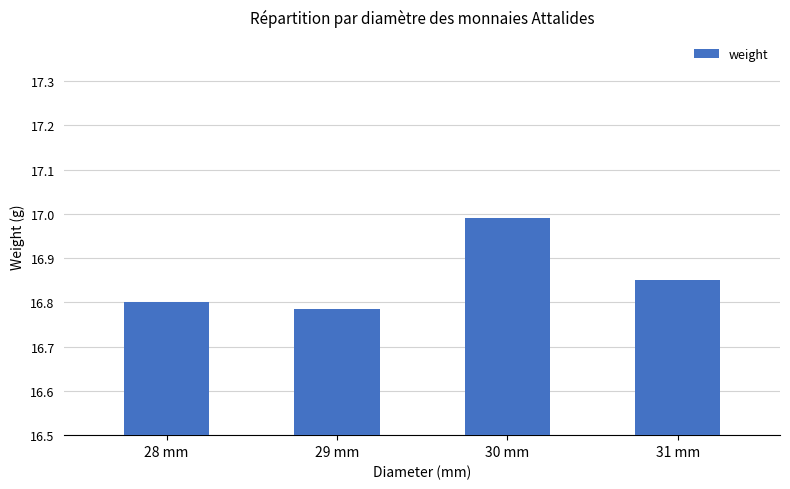

What is the ratio of the value at 28 mm to the value at 30 mm?

1.0